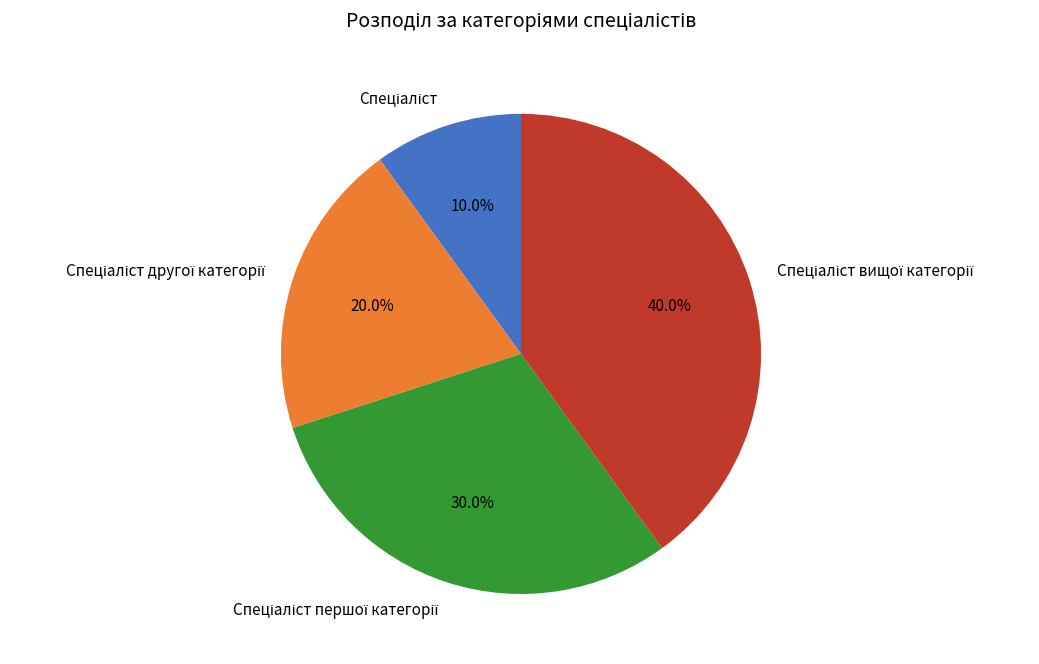

Is there a majority slice in this chart?

No